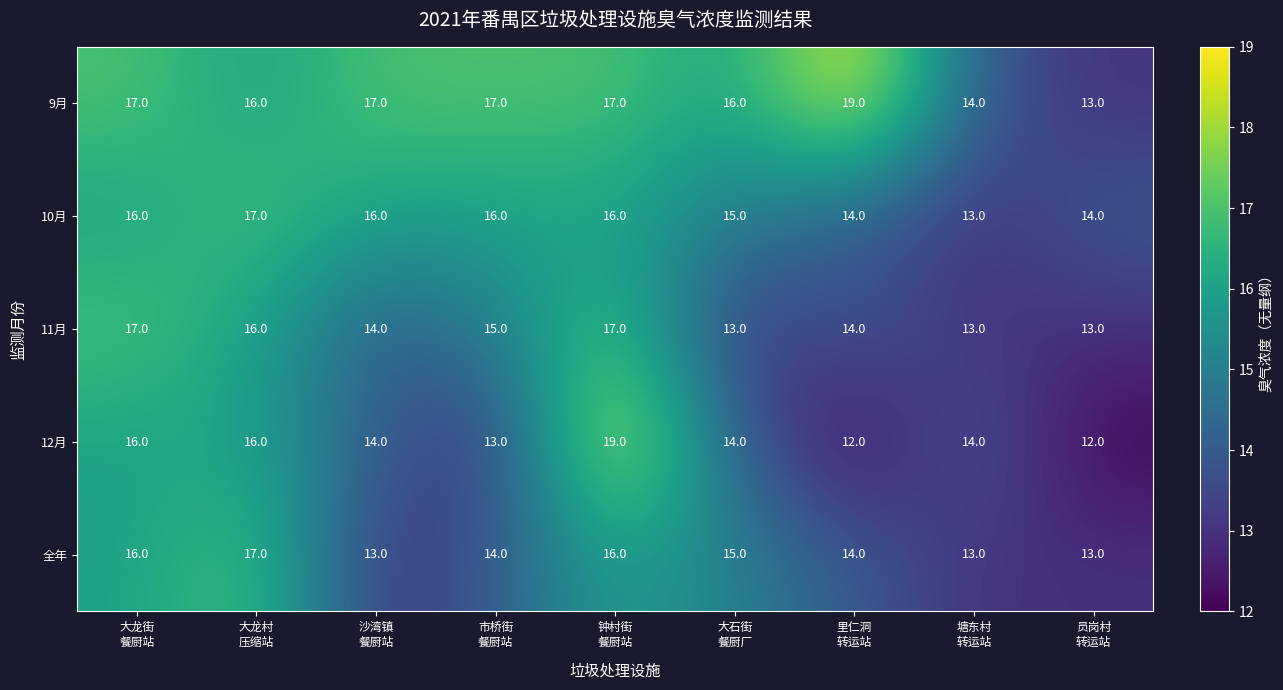

What is the lowest value of the 9月 series?

13